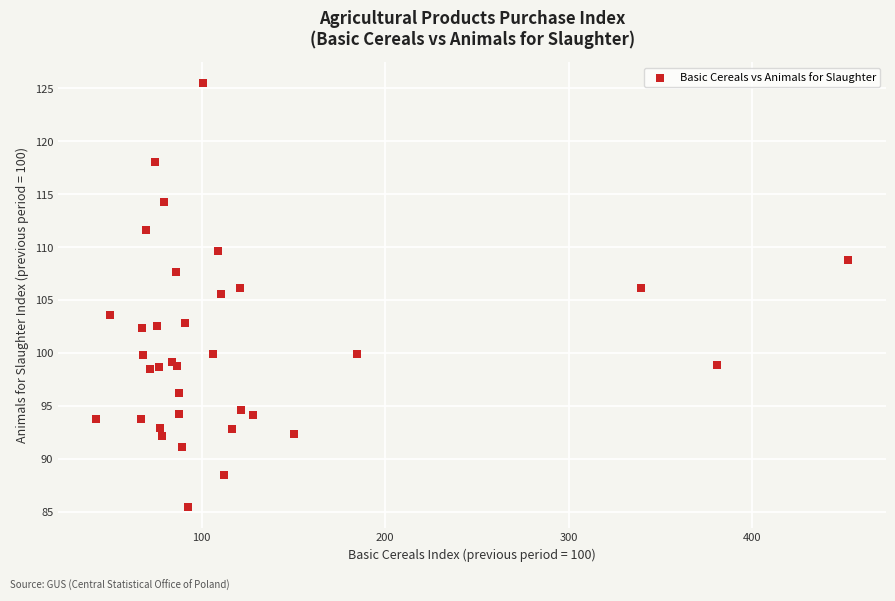

What Y value in the scatter plot is closest to 105?

105.6